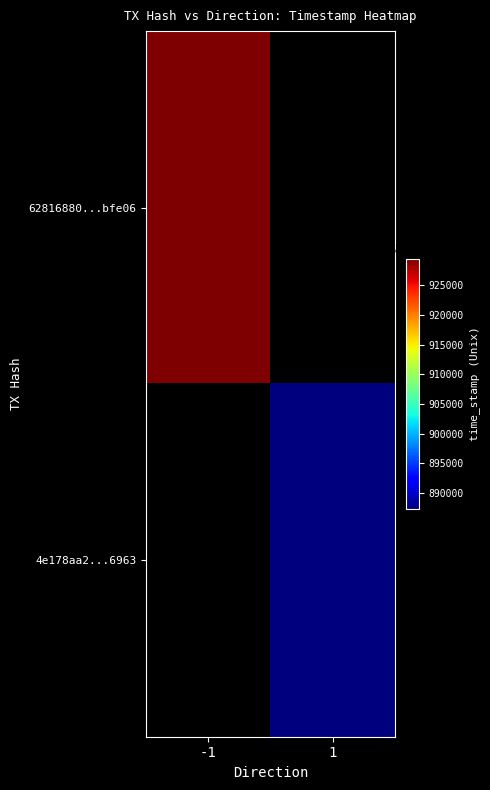

What is the smallest value displayed?

1538887237.0